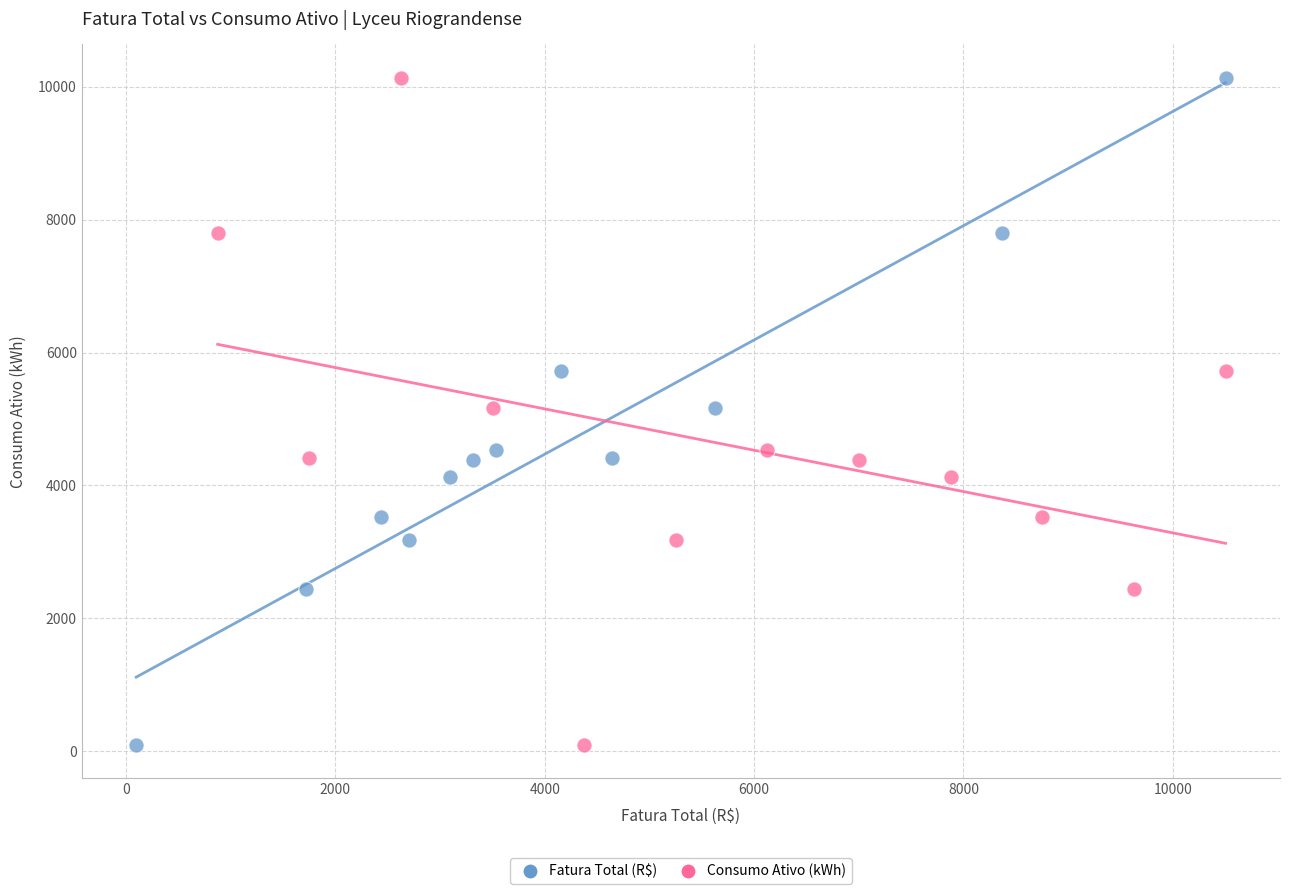

What are all the series names shown in the legend?

Fatura Total (R$), Consumo Ativo (kWh)